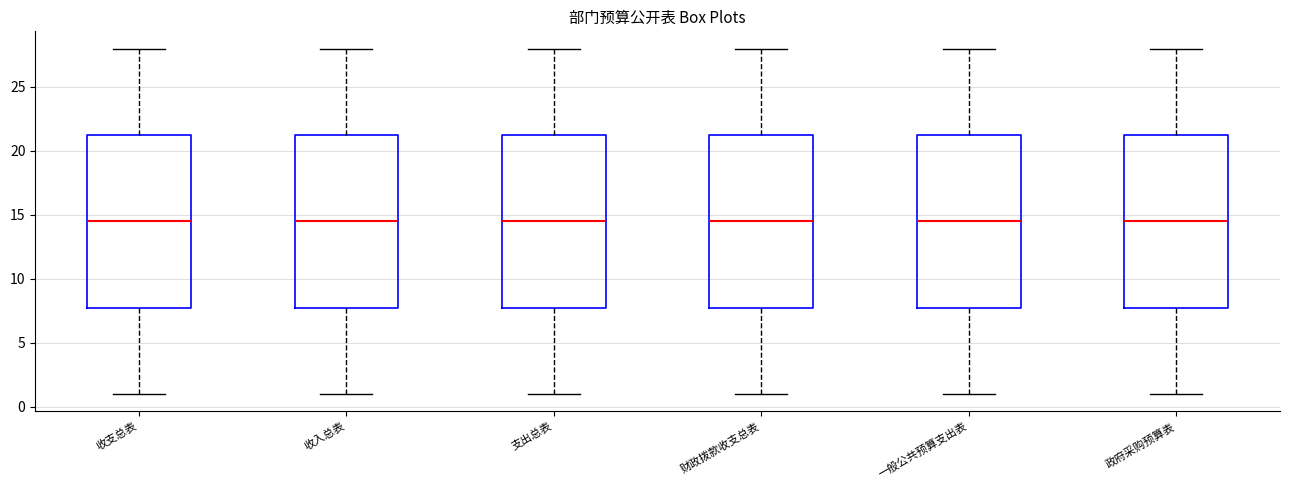

Reading left to right, transcribe this box plot: for each box, give where its median line is, the range the box spans, and where its two whiskers end, as read against the y-axis. The values are not printed on the chart, so give them approximately, as read against the axis.

收支总表: median 14.5, box 8.0 to 21.5, whiskers 1.0 to 28.0
收入总表: median 14.5, box 8.0 to 21.5, whiskers 1.0 to 28.0
支出总表: median 14.5, box 8.0 to 21.5, whiskers 1.0 to 28.0
财政拨款收支总表: median 14.5, box 8.0 to 21.5, whiskers 1.0 to 28.0
一般公共预算支出表: median 14.5, box 8.0 to 21.5, whiskers 1.0 to 28.0
政府采购预算表: median 14.5, box 8.0 to 21.5, whiskers 1.0 to 28.0